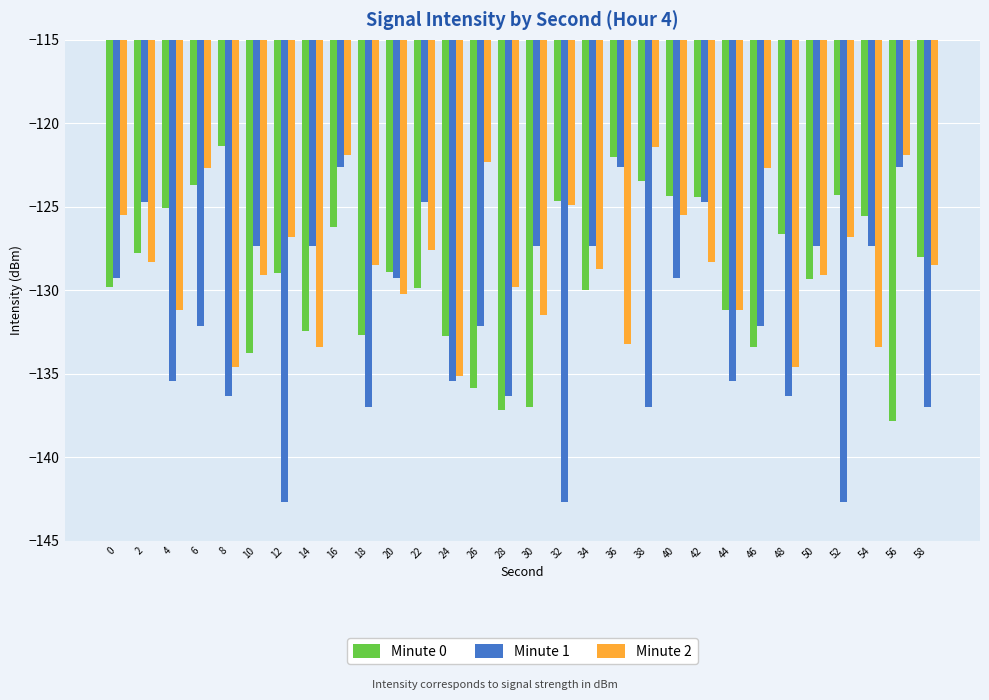

What is the difference between the Minute 2 values at 2 and 56?

6.4